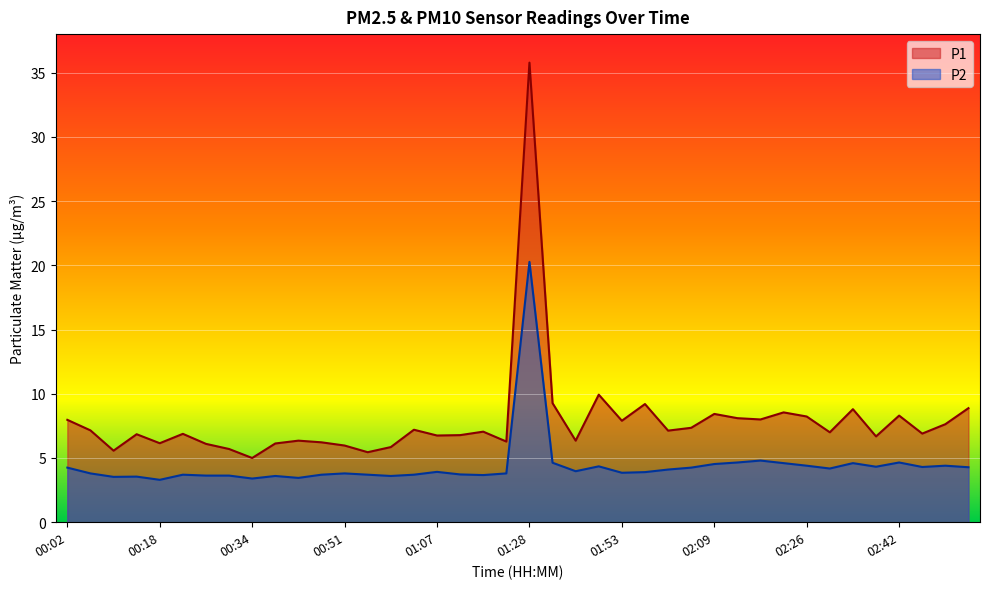

Rank the series by their maximum value, from lowest to highest.

P2, P1